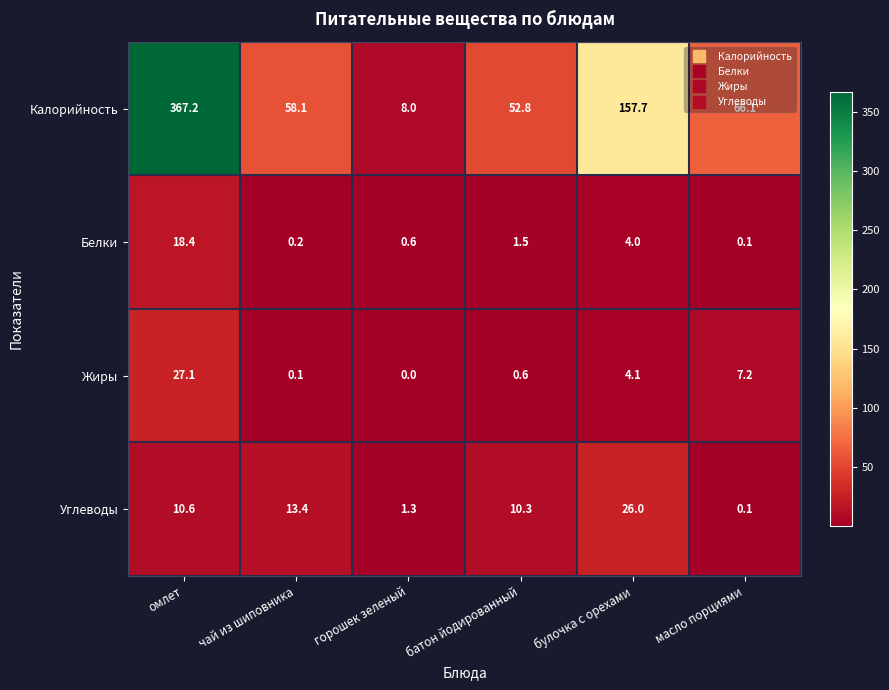

What is the sum of the Жиры values at булочка с орехами and чай из шиповника?

4.2